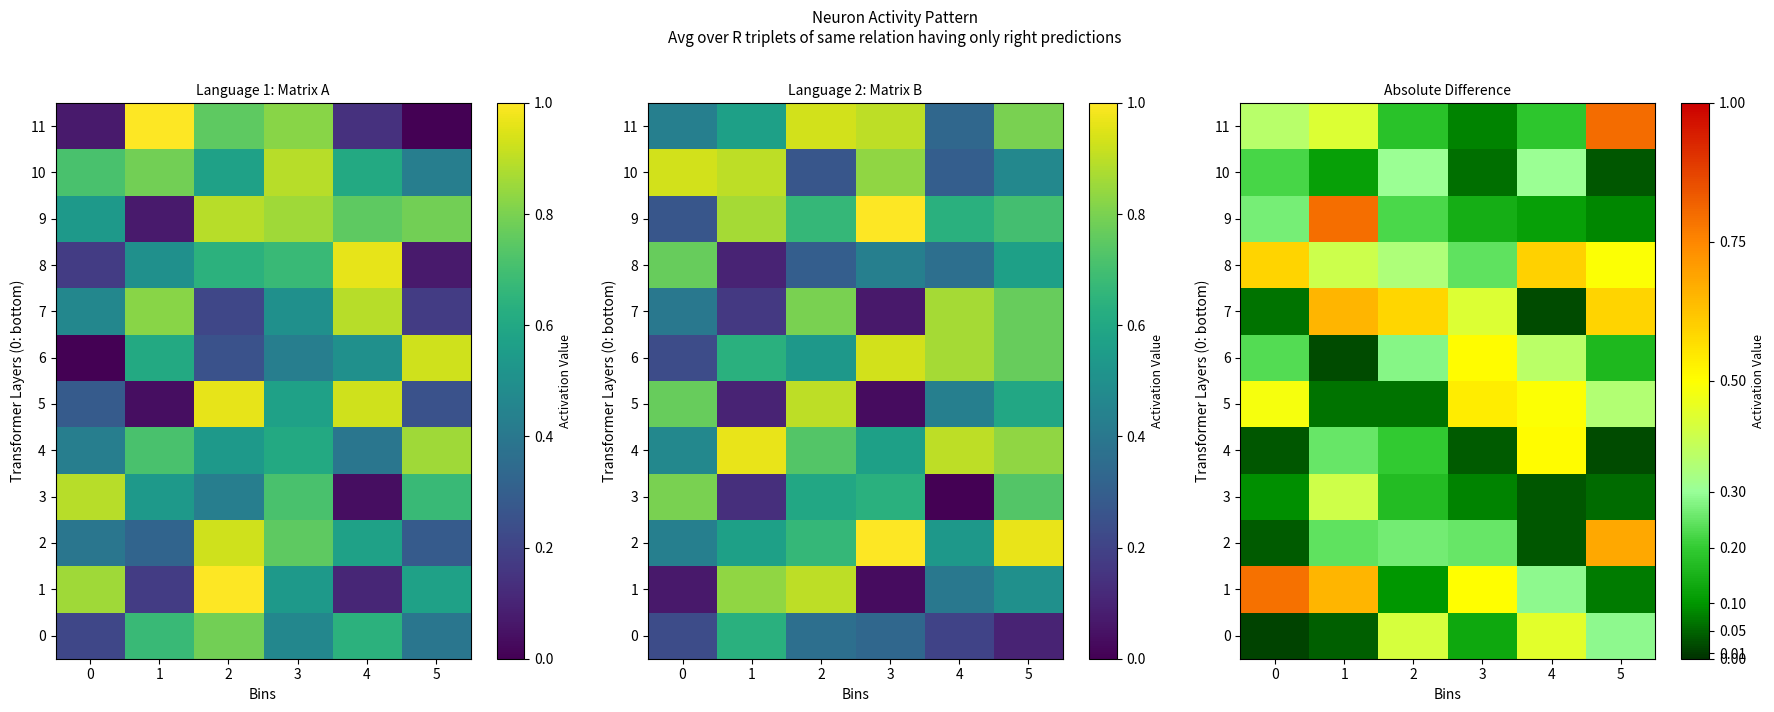

The value of 4 at 2 is 0.1. True or false?

False